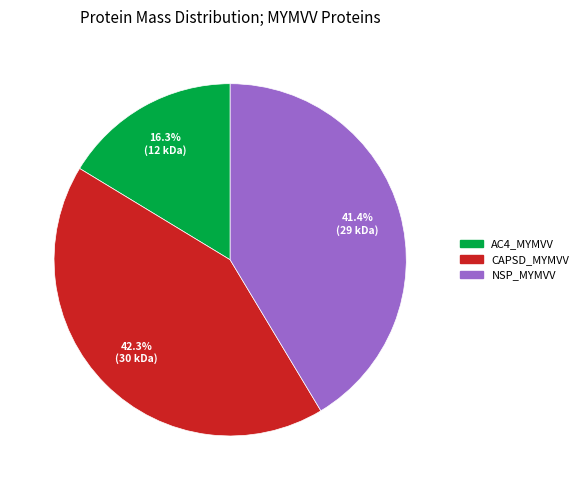

Combined, do CAPSD_MYMVV and NSP_MYMVV account for over 50%?

Yes